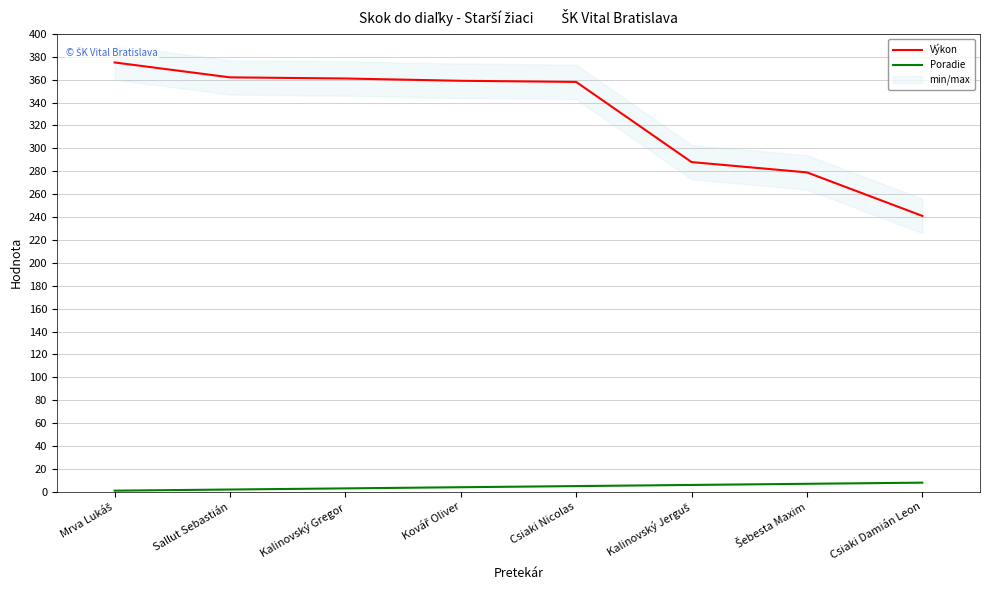

Which has a higher value, Kalinovský Jerguš or Šebesta Maxim?

Kalinovský Jerguš